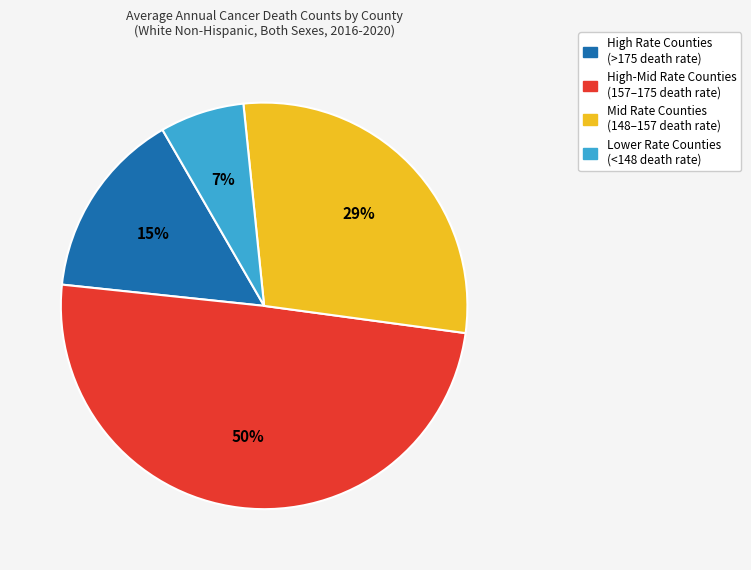

To the nearest percent, what is the average slice percentage?

25%